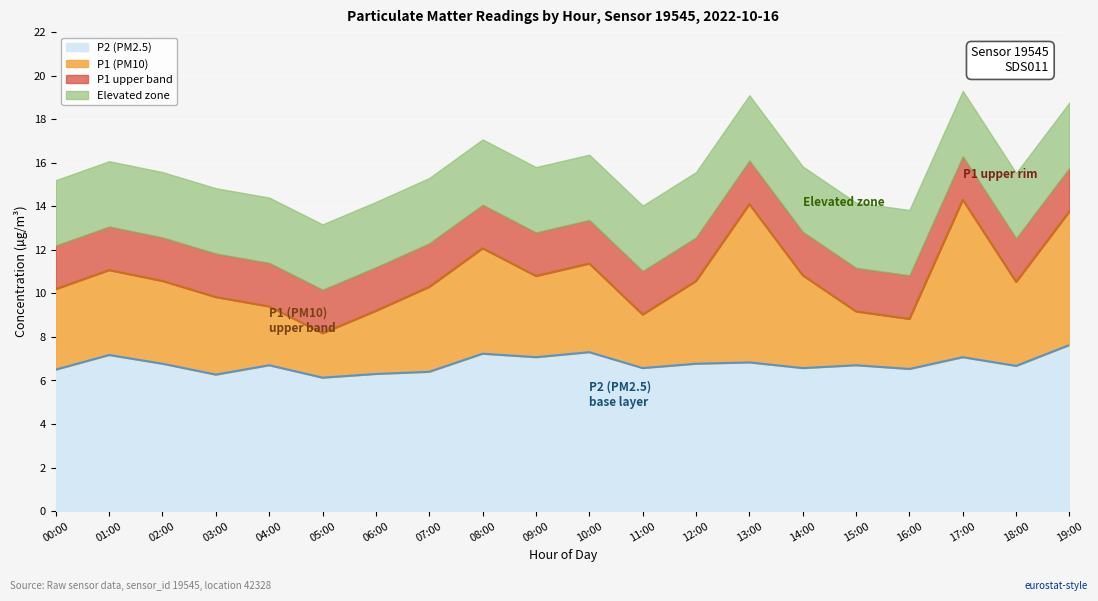

True or false: P1 and P2 cross at least once.

False